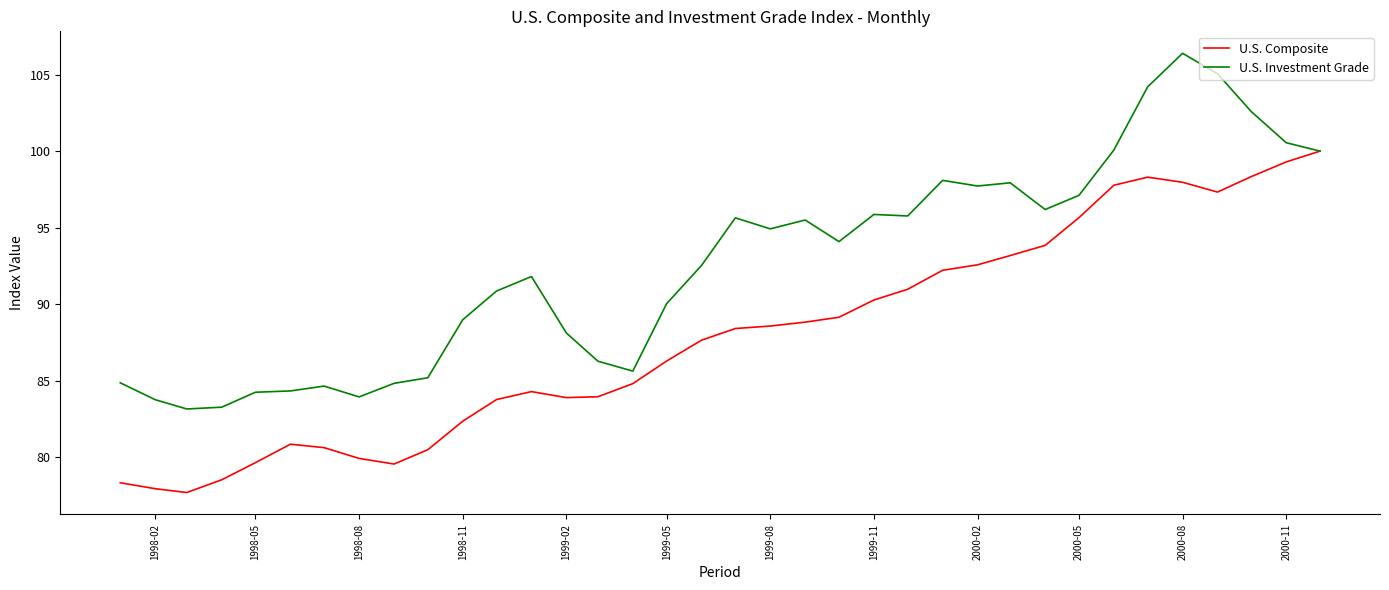

What is the smallest value displayed?

77.7